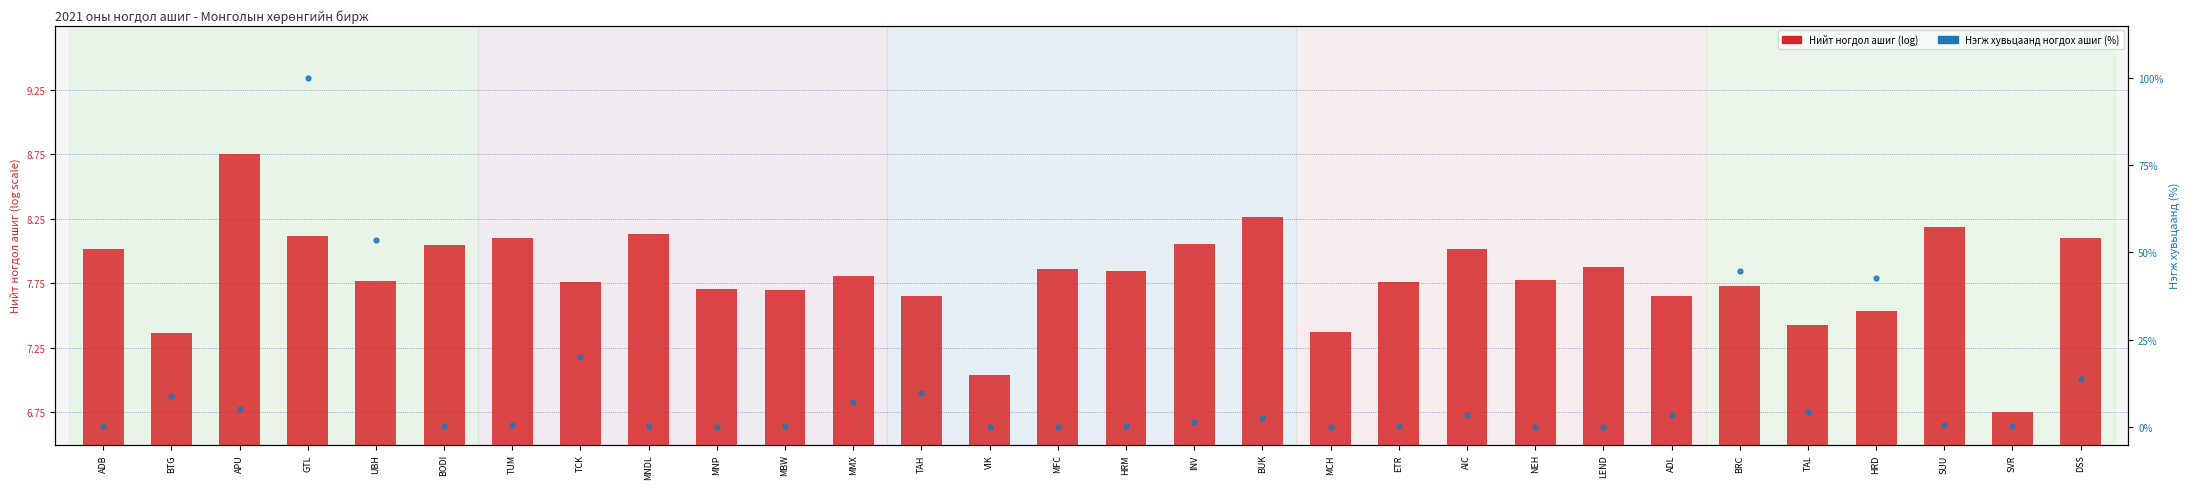

Which series has the largest total across all categories?

Нэгж хувьцаанд ногдох ашиг (%-norm)